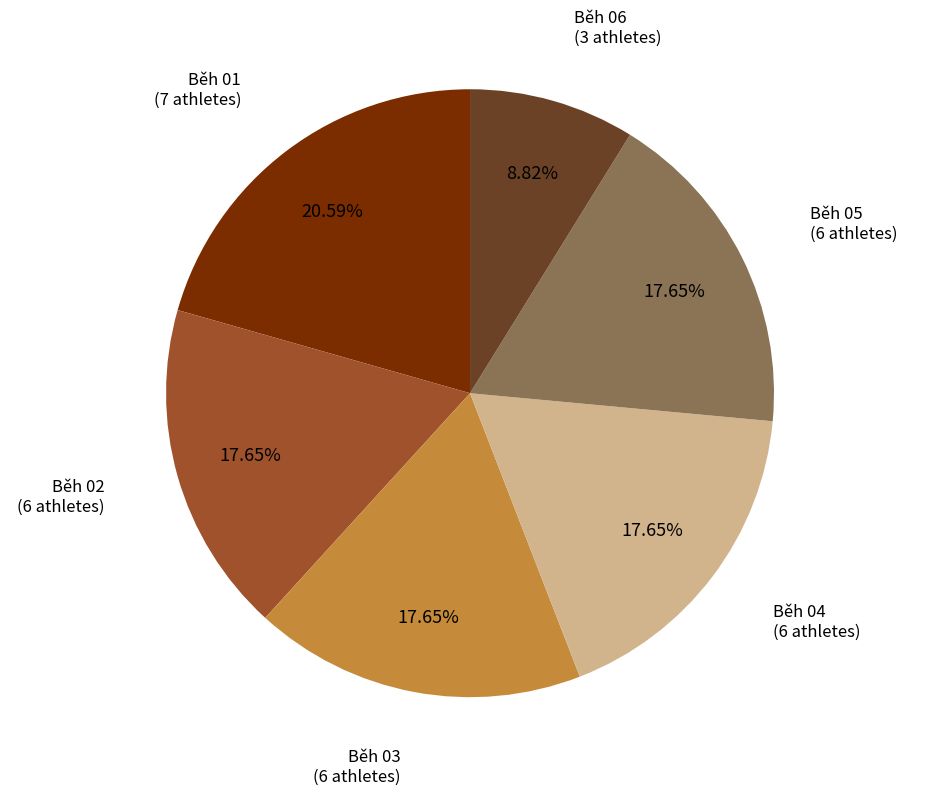

Does any single category account for the majority?

No